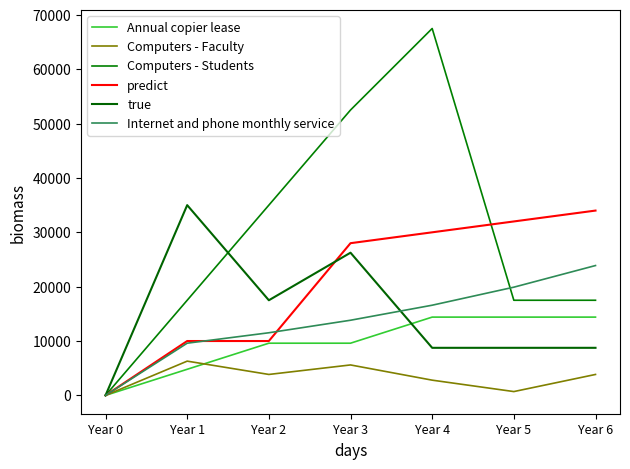

Reading left to right, what are all the values shown in this chart?

Annual copier lease: Year 0=0.0	Year 1=4800.0	Year 2=9600.0	Year 3=9600.0	Year 4=14400.0	Year 5=14400.0	Year 6=14400.0
Computers - Faculty: Year 0=0.0	Year 1=6300.0	Year 2=3850.0	Year 3=5600.0	Year 4=2800.0	Year 5=700.0	Year 6=3850.0
Computers - Students: Year 0=0.0	Year 1=17500.0	Year 2=35000.0	Year 3=52500.0	Year 4=67500.0	Year 5=17500.0	Year 6=17500.0
predict: Year 0=0.0	Year 1=10000.0	Year 2=10000.0	Year 3=28000.0	Year 4=30000.0	Year 5=32000.0	Year 6=34000.0
true: Year 0=0.0	Year 1=35000.0	Year 2=17500.0	Year 3=26250.0	Year 4=8750.0	Year 5=8750.0	Year 6=8750.0
Internet and phone monthly service: Year 0=0.0	Year 1=9600.0	Year 2=11520.0	Year 3=13824.0	Year 4=16588.8	Year 5=19906.6	Year 6=23887.9